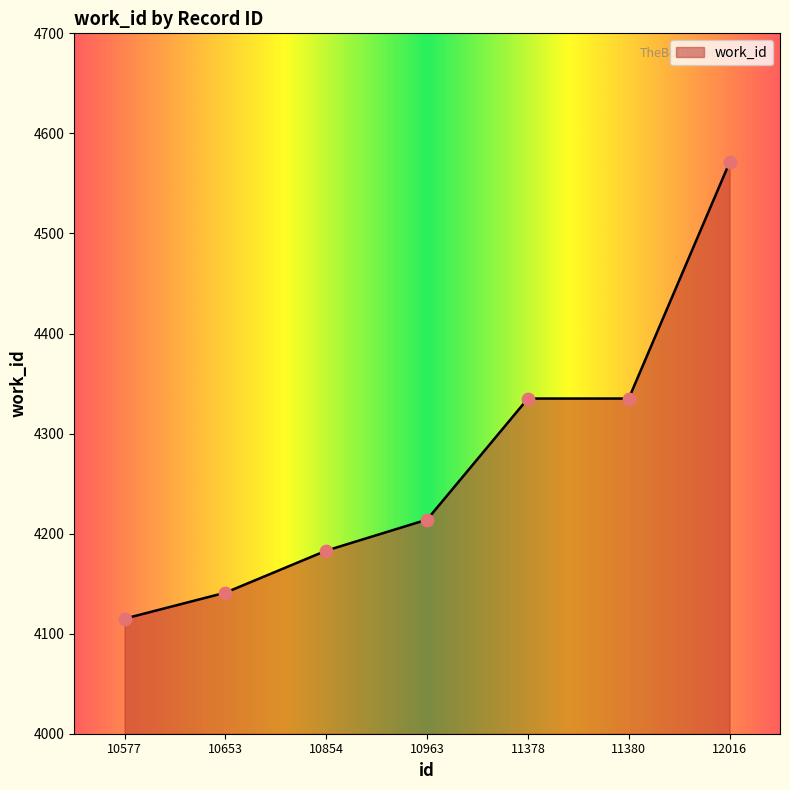

Approximately how many times larger is the value at 11378 compared to 10577?

1.1